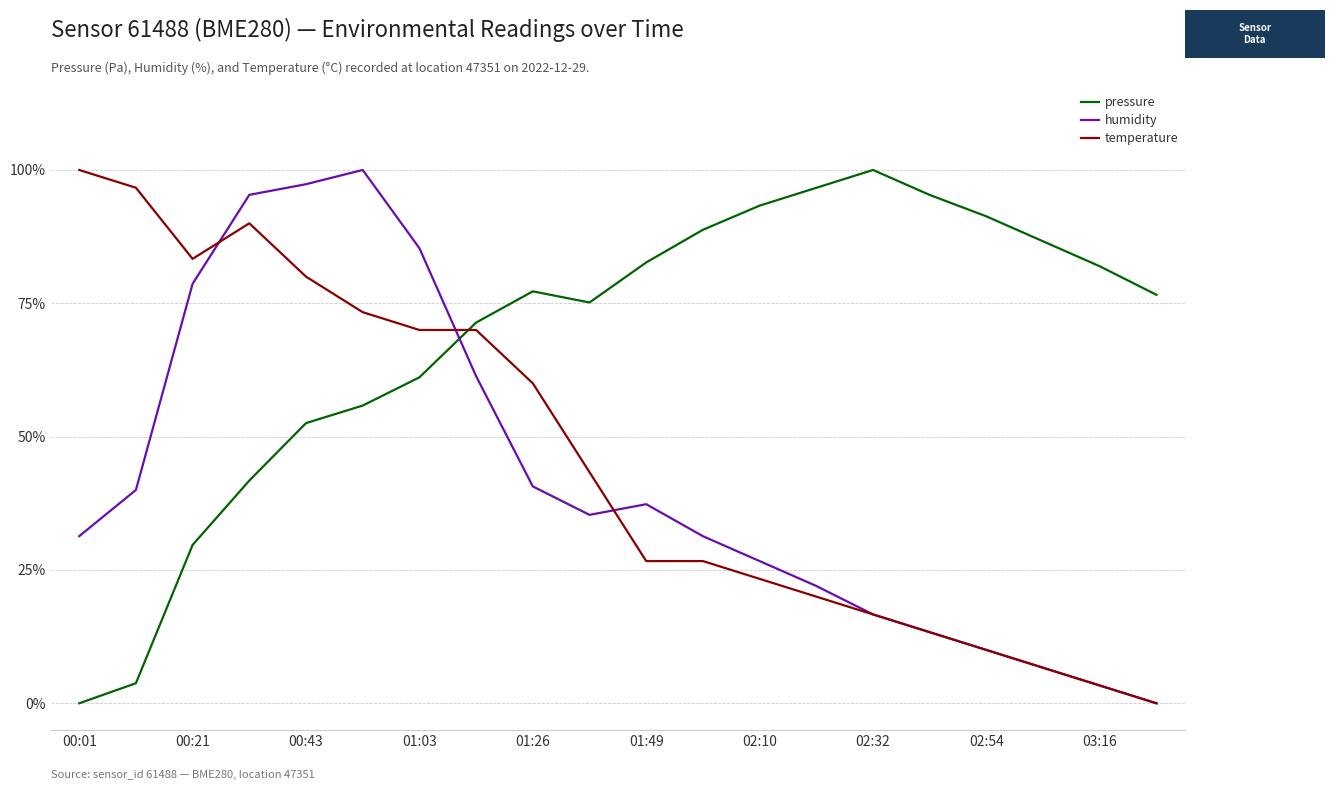

Does the chart display data point markers on the line(s)?

No